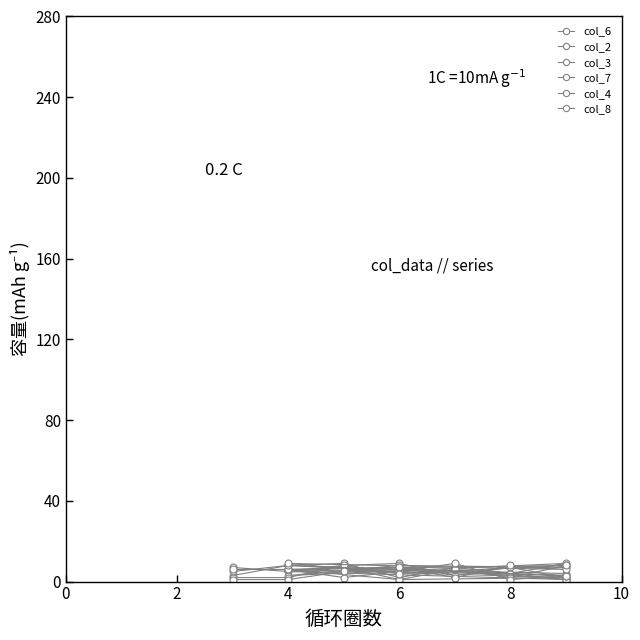

At 6, list the series in order from largest to smallest.

col_6, col_8, col_4, col_7, col_2, col_3